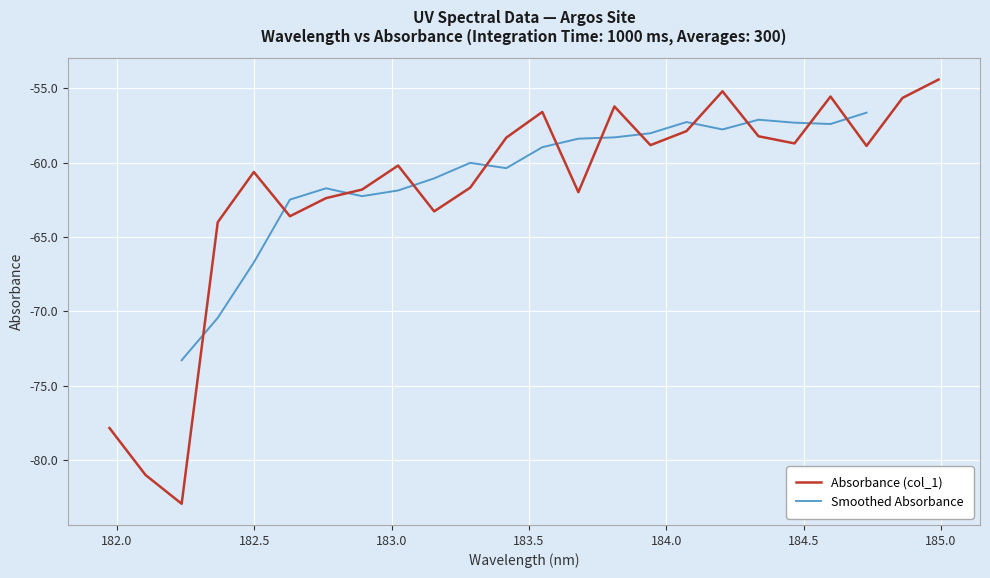

What is the highest value of the Absorbance (col_1) series?

-54.4